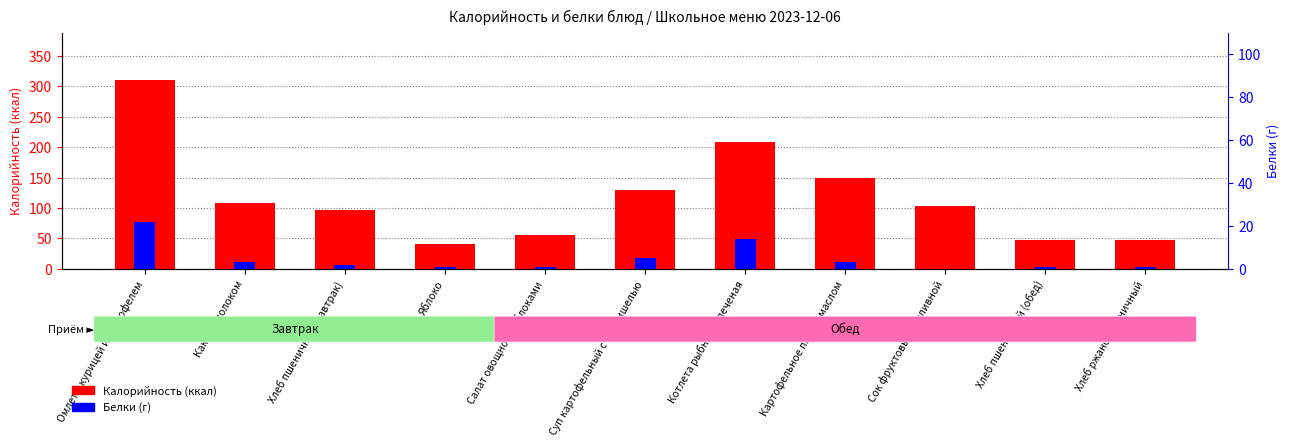

What is the difference between the maximum and minimum values in the Калорийность (ккал) series?

269